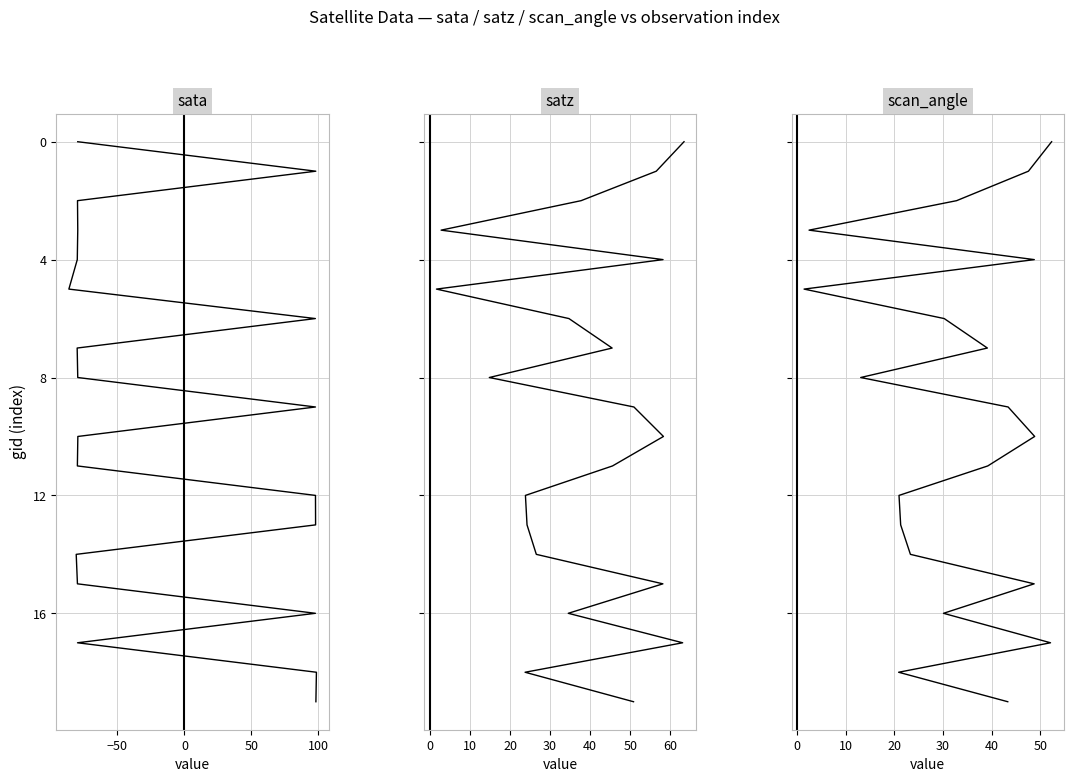

What is the total value across all series at 50?

9